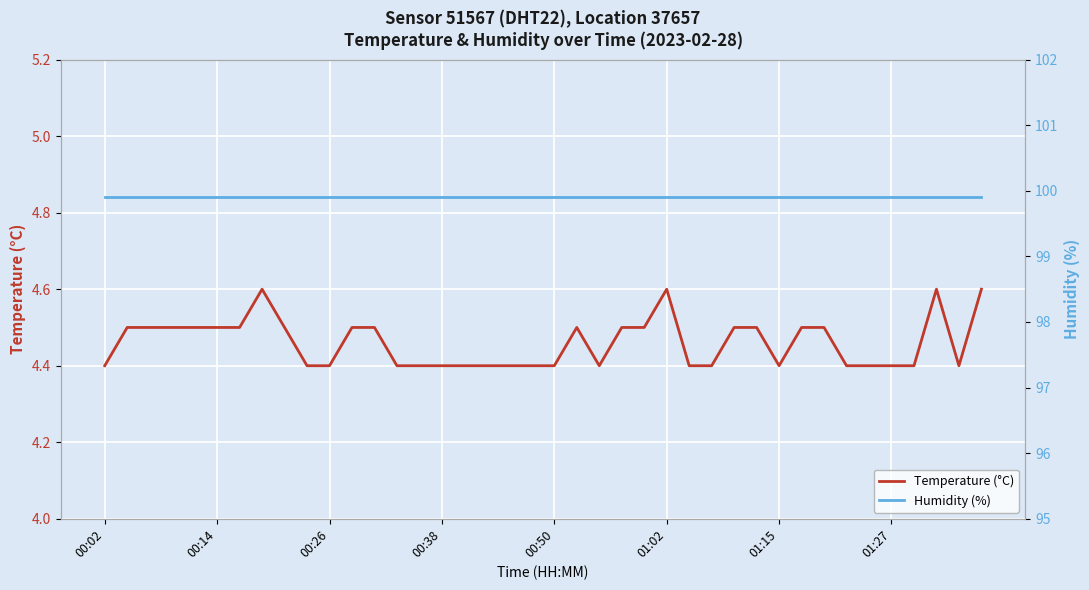

List the labels in order of Humidity (%) value, smallest first.

00:02, 00:14, 00:26, 00:38, 00:50, 01:02, 01:15, 01:27, 8, 9, 10, 11, 12, 13, 14, 15, 16, 17, 18, 19, 20, 21, 22, 23, 24, 25, 26, 27, 28, 29, 30, 31, 32, 33, 34, 35, 36, 37, 38, 39